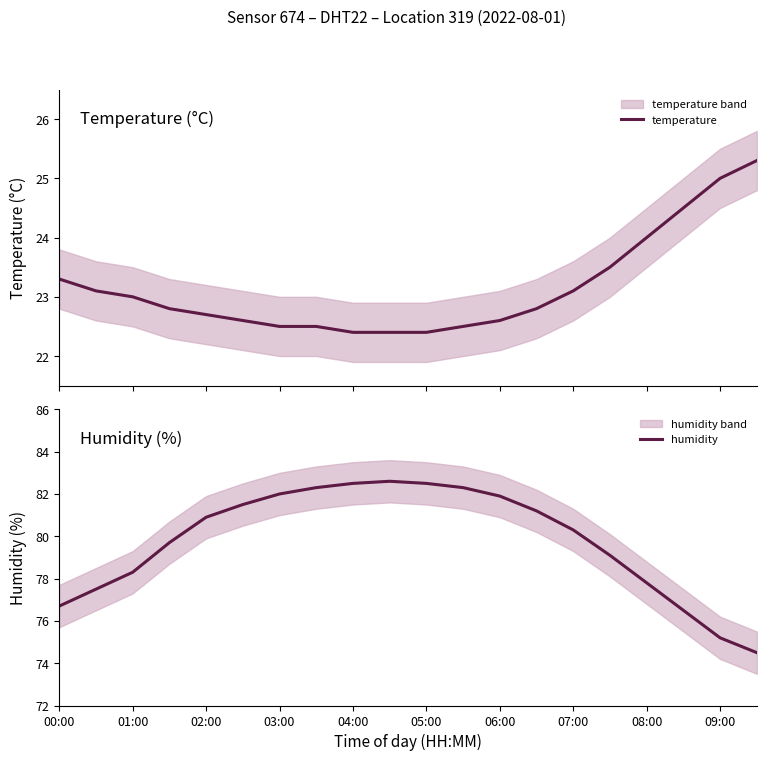

Read the humidity value at 05:00.

82.5